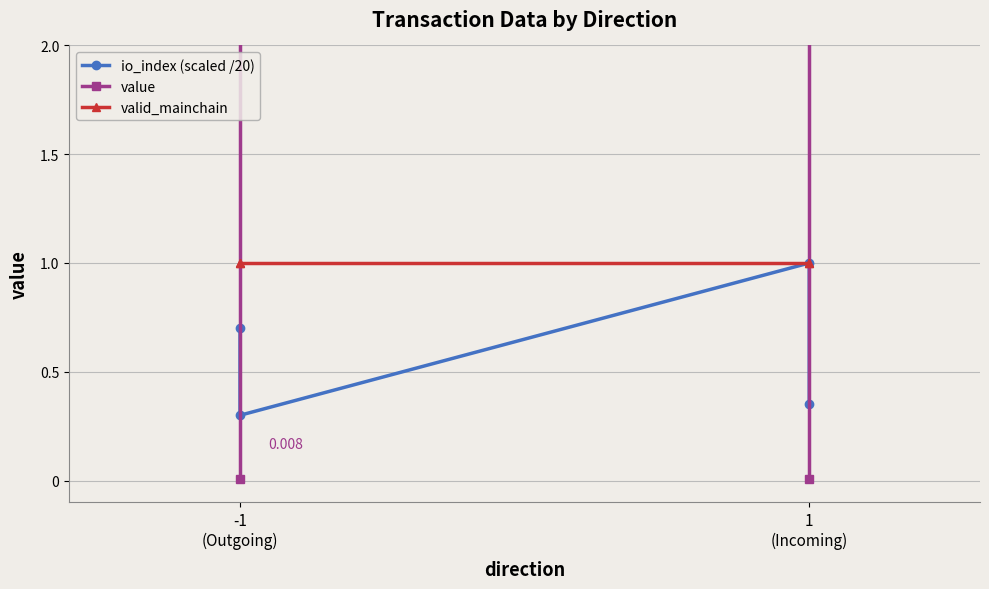

Which category has the lowest value across all series?

-1
(Outgoing)